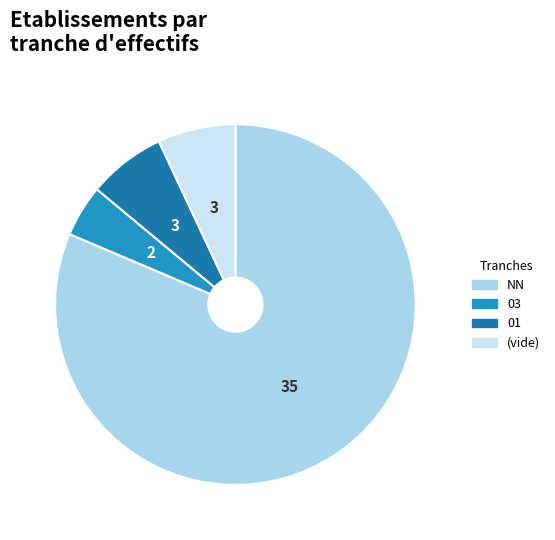

Does any single category account for the majority?

Yes